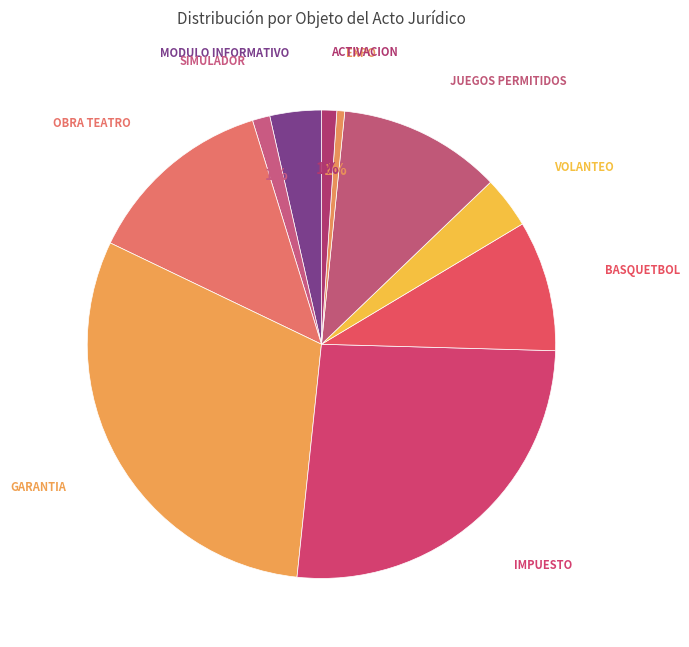

Count the number of slices in the pie.

10